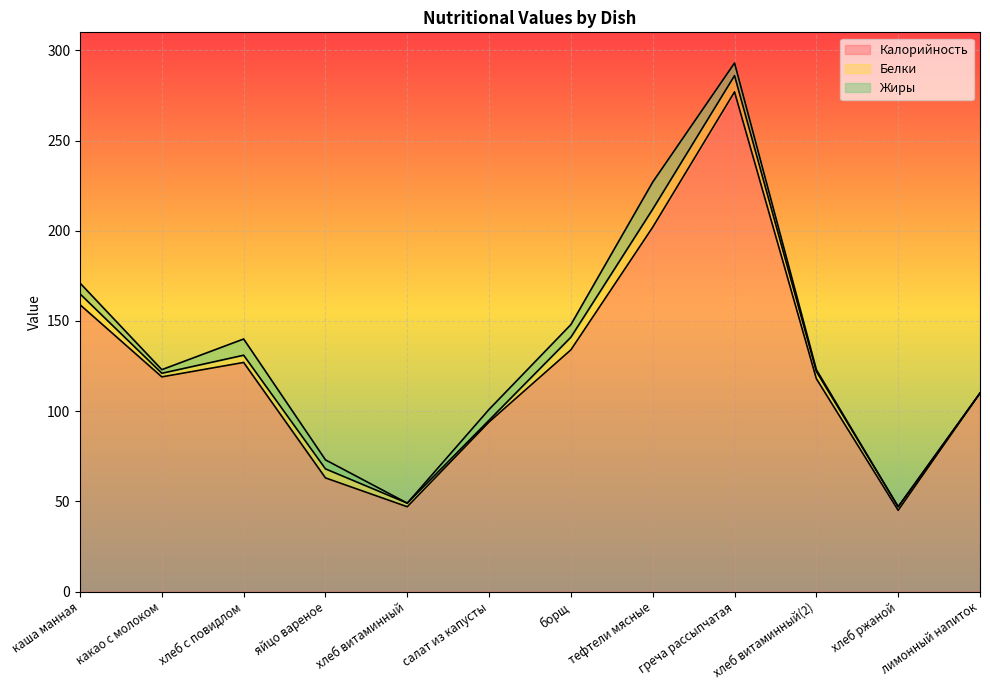

Reading right to left, transcribe all the data shown in this chart.

Калорийность: 110	45	118	277	202	134	94	47	63	127	119	159
Белки: 0	2	4	9	10	7	1	2	5	4	2	6
Жиры: 0	0	1	7	15	7	6	0	5	9	2	6